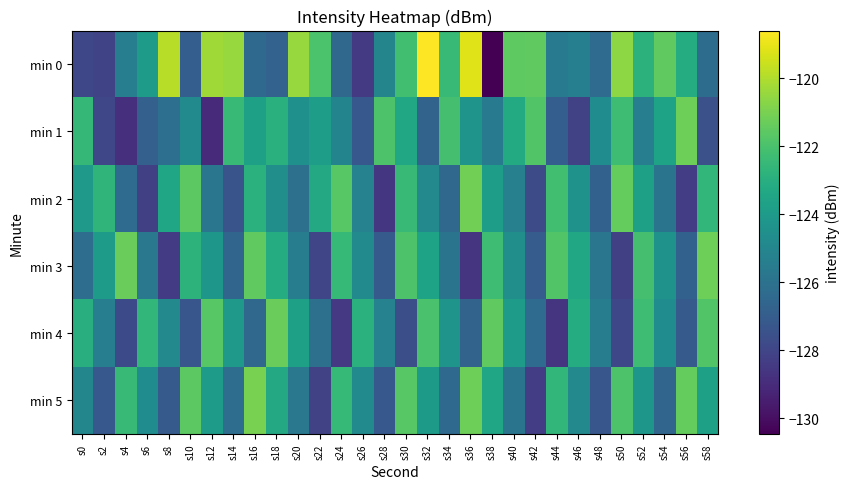

Reading left to right, list all the values displayed in this chart.

min 0: s0=-127.9	s2=-128.1	s4=-125.4	s6=-123.9	s8=-119.9	s10=-126.9	s12=-120.3	s14=-120.4	s16=-126.4	s18=-126.7	s20=-120.4	s22=-121.9	s24=-126.5	s26=-128.4	s28=-125.1	s30=-122.2	s32=-118.6	s34=-122.5	s36=-119.2	s38=-130.5	s40=-121.6	s42=-121.5	s44=-125.6	s46=-125.4	s48=-126.3	s50=-120.6	s52=-122.8	s54=-121.5	s56=-123.1	s58=-126.3
min 1: s0=-122.6	s2=-127.9	s4=-128.8	s6=-126.8	s8=-126.1	s10=-124.8	s12=-129.0	s14=-122.4	s16=-123.7	s18=-122.9	s20=-124.5	s22=-123.8	s24=-125.1	s26=-127.2	s28=-121.9	s30=-123.4	s32=-126.7	s34=-122.1	s36=-124.3	s38=-125.6	s40=-123.2	s42=-121.8	s44=-126.9	s46=-128.1	s48=-124.7	s50=-122.3	s52=-125.4	s54=-123.6	s56=-121.2	s58=-127.5
min 2: s0=-124.1	s2=-122.7	s4=-126.3	s6=-128.2	s8=-123.5	s10=-121.6	s12=-125.8	s14=-127.4	s16=-122.9	s18=-124.6	s20=-126.1	s22=-123.3	s24=-121.7	s26=-125.2	s28=-128.6	s30=-122.4	s32=-124.9	s34=-126.5	s36=-121.1	s38=-123.8	s40=-125.3	s42=-127.7	s44=-122.2	s46=-124.4	s48=-126.8	s50=-121.4	s52=-123.7	s54=-125.9	s56=-128.3	s58=-122.6
min 3: s0=-126.2	s2=-123.9	s4=-121.3	s6=-125.7	s8=-128.4	s10=-122.8	s12=-124.2	s14=-126.6	s16=-121.5	s18=-123.1	s20=-125.5	s22=-128.0	s24=-122.5	s26=-124.8	s28=-127.1	s30=-121.9	s32=-123.6	s34=-125.9	s36=-128.7	s38=-122.3	s40=-124.6	s42=-127.0	s44=-121.8	s46=-123.4	s48=-125.8	s50=-128.2	s52=-122.1	s54=-124.4	s56=-126.8	s58=-121.2
min 4: s0=-123.0	s2=-125.4	s4=-127.8	s6=-122.6	s8=-124.9	s10=-127.3	s12=-121.7	s14=-124.1	s16=-126.5	s18=-121.3	s20=-123.7	s22=-126.1	s24=-128.5	s26=-122.9	s28=-125.2	s30=-127.6	s32=-122.0	s34=-124.3	s36=-126.7	s38=-121.5	s40=-123.9	s42=-126.3	s44=-128.7	s46=-123.1	s48=-125.5	s50=-127.9	s52=-122.3	s54=-124.7	s56=-127.1	s58=-121.8
min 5: s0=-125.0	s2=-127.2	s4=-122.4	s6=-124.7	s8=-127.1	s10=-121.6	s12=-123.9	s14=-126.2	s16=-121.0	s18=-123.3	s20=-125.7	s22=-128.1	s24=-122.5	s26=-124.8	s28=-127.2	s30=-121.7	s32=-124.0	s34=-126.4	s36=-121.2	s38=-123.5	s40=-125.9	s42=-128.3	s44=-122.6	s46=-124.9	s48=-127.3	s50=-121.9	s52=-124.2	s54=-126.6	s56=-121.4	s58=-123.7